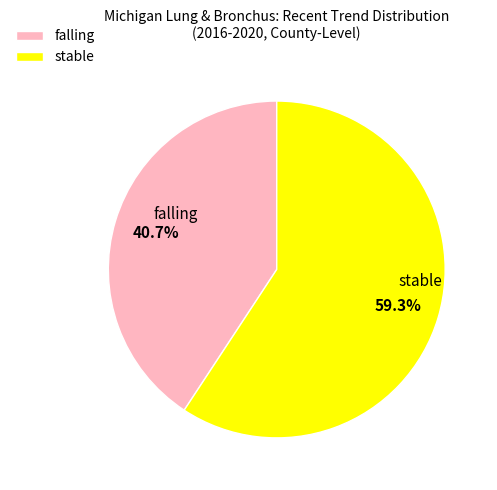

True or false: falling accounts for 73% of the total.

False